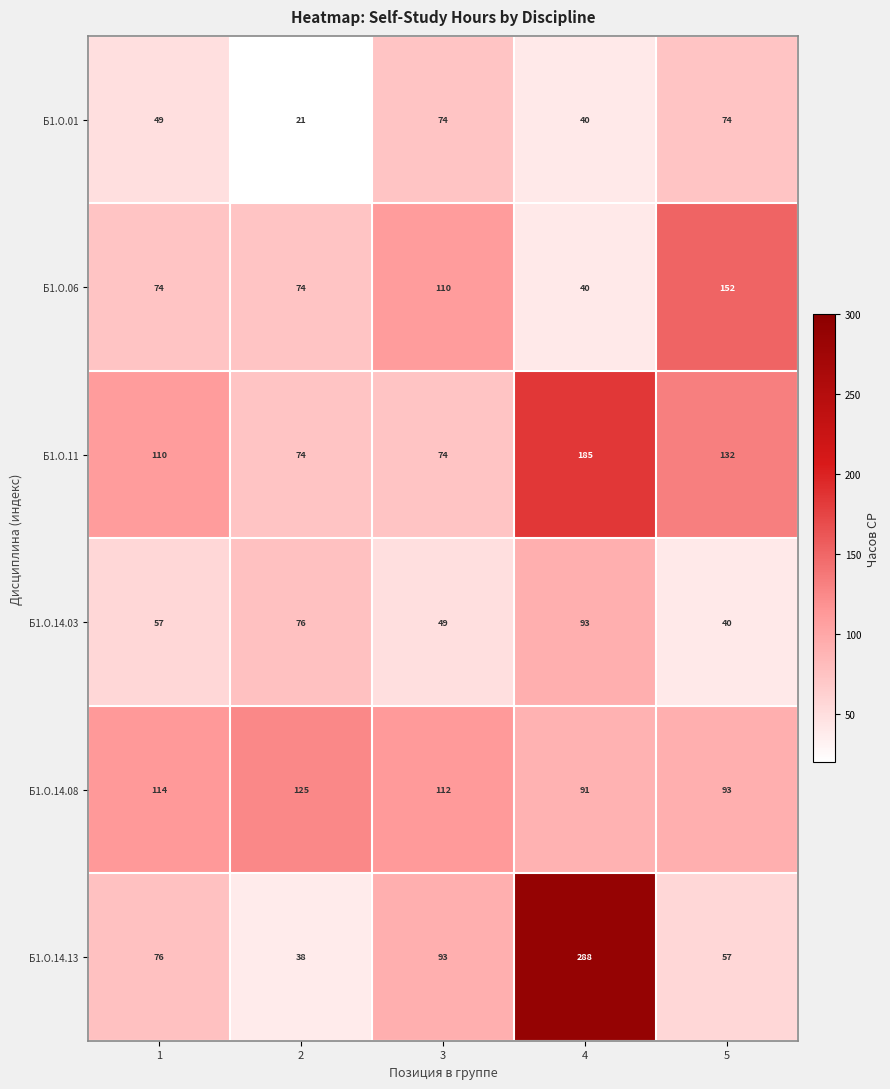

Rank the series by their maximum value, from lowest to highest.

Б1.О.01, Б1.О.14.03, Б1.О.14.08, Б1.О.06, Б1.О.11, Б1.О.14.13